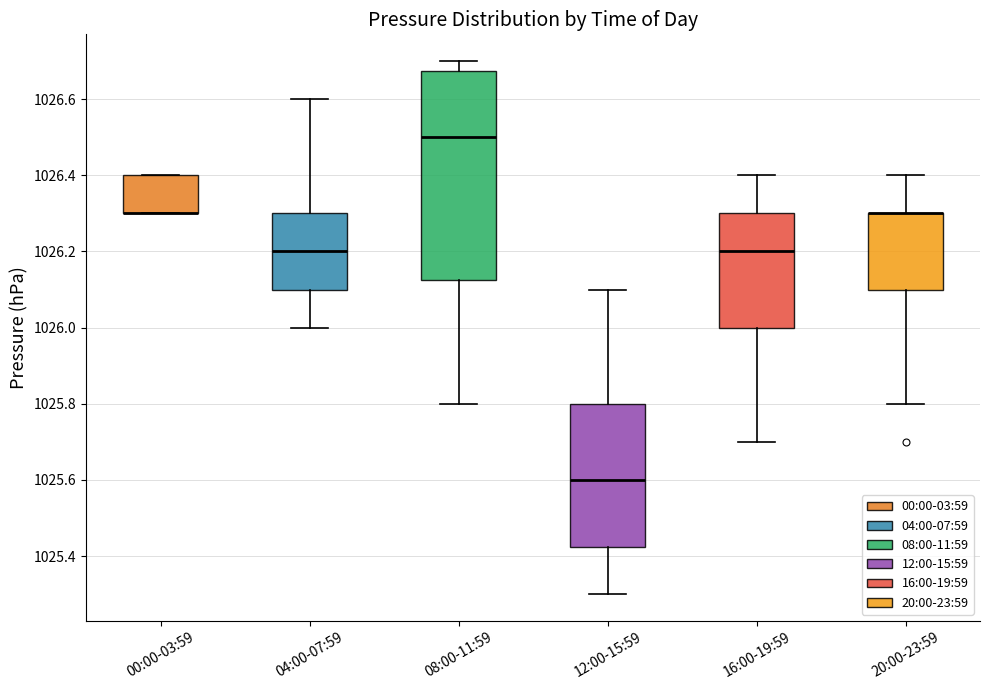

Where is the upper edge of the box for 20:00-23:59 on the y-axis? The values are not printed on the chart, so give them approximately, as read against the axis.

1026.30